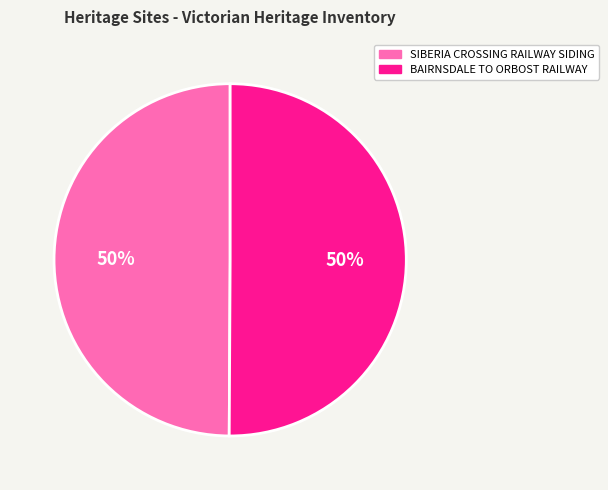

Combined, do SIBERIA CROSSING RAILWAY SIDING and BAIRNSDALE TO ORBOST RAILWAY account for over 50%?

Yes